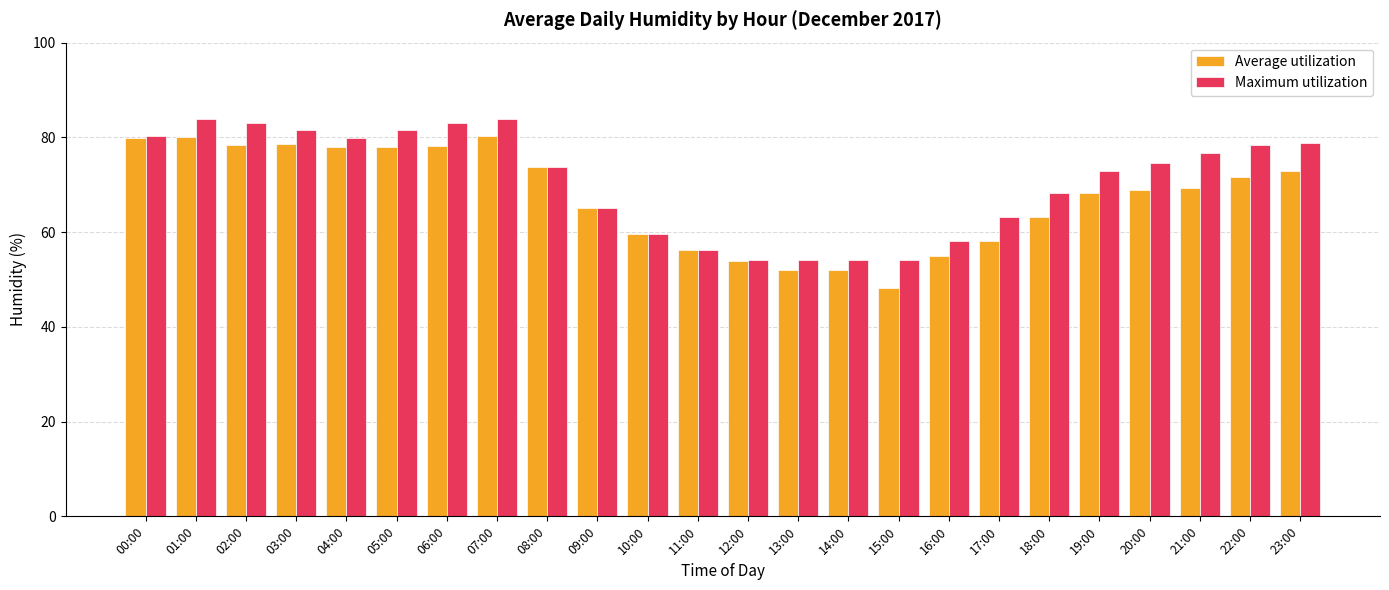

At which label does Average utilization reach its minimum?

15:00